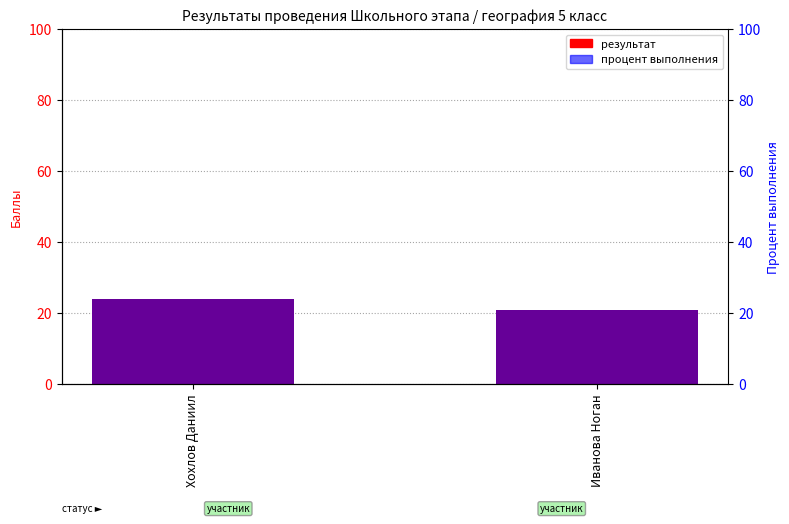

Reading right to left, extract all data points from this chart.

результат: 21	24
процент выполнения: 21	24